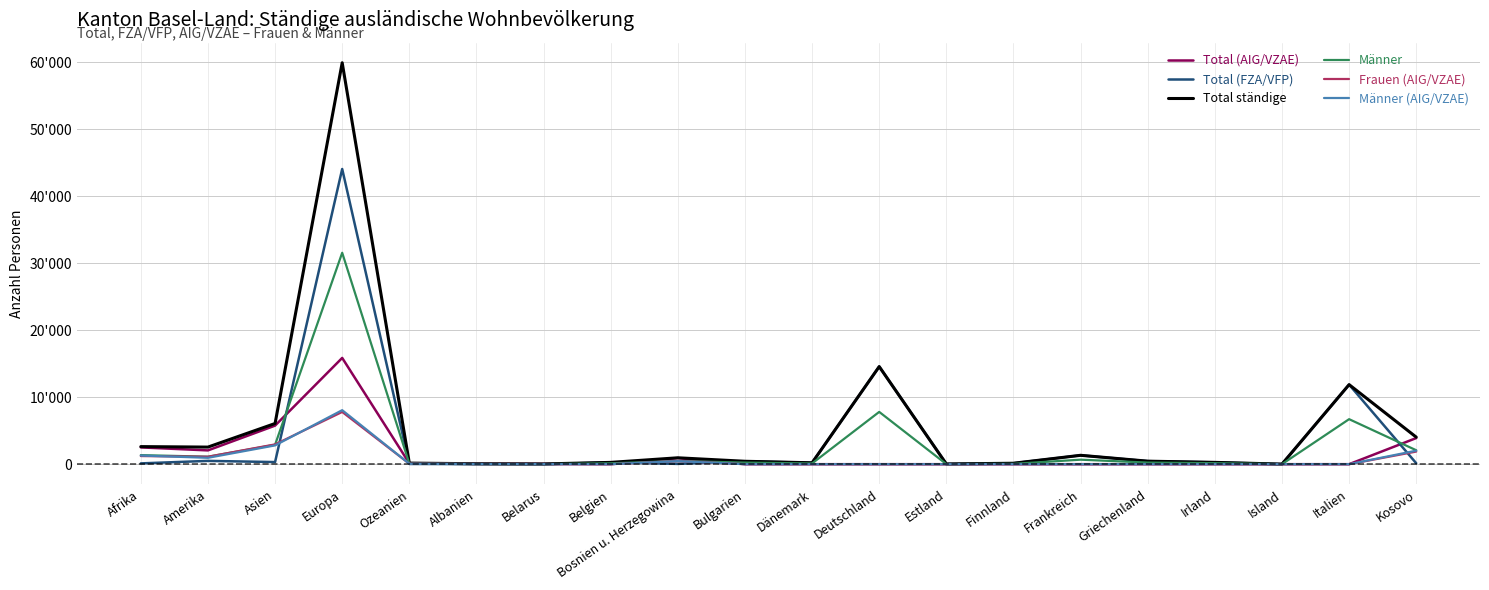

The value of Männer at Belarus is 9. True or false?

True